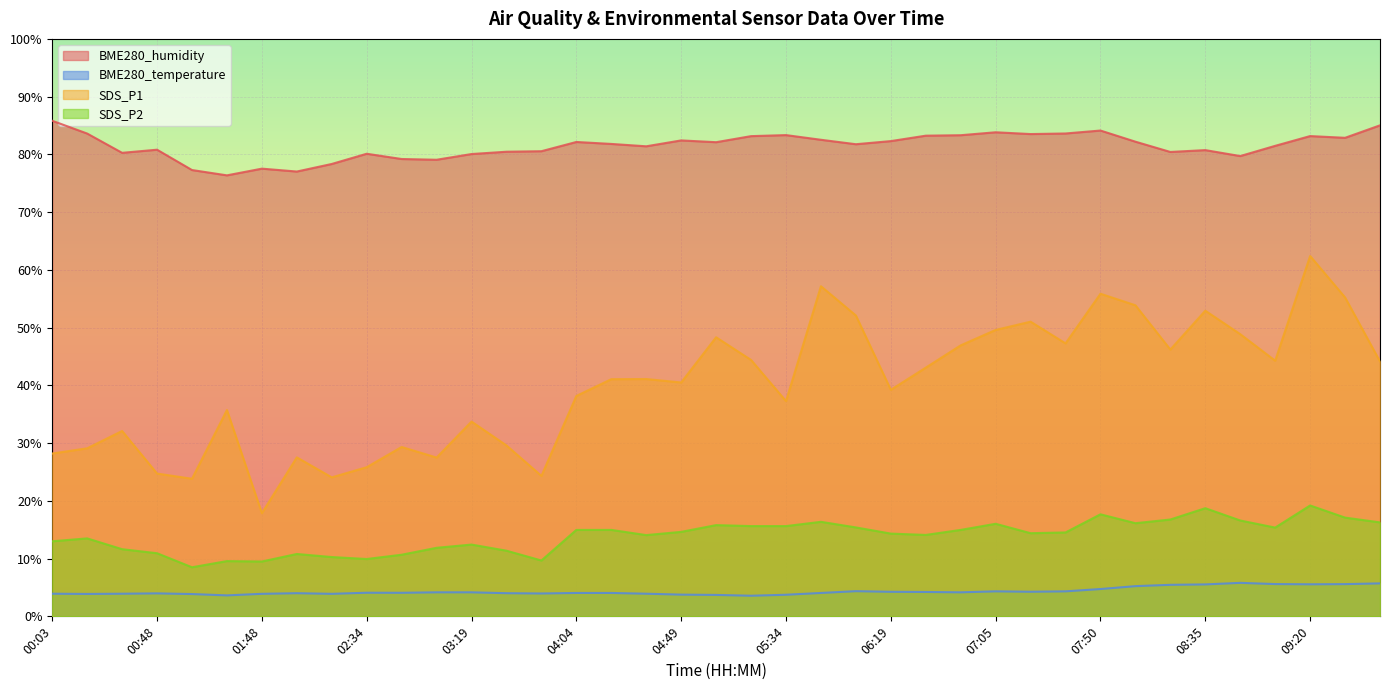

What is the lowest value of the SDS_P1 series?

17.9